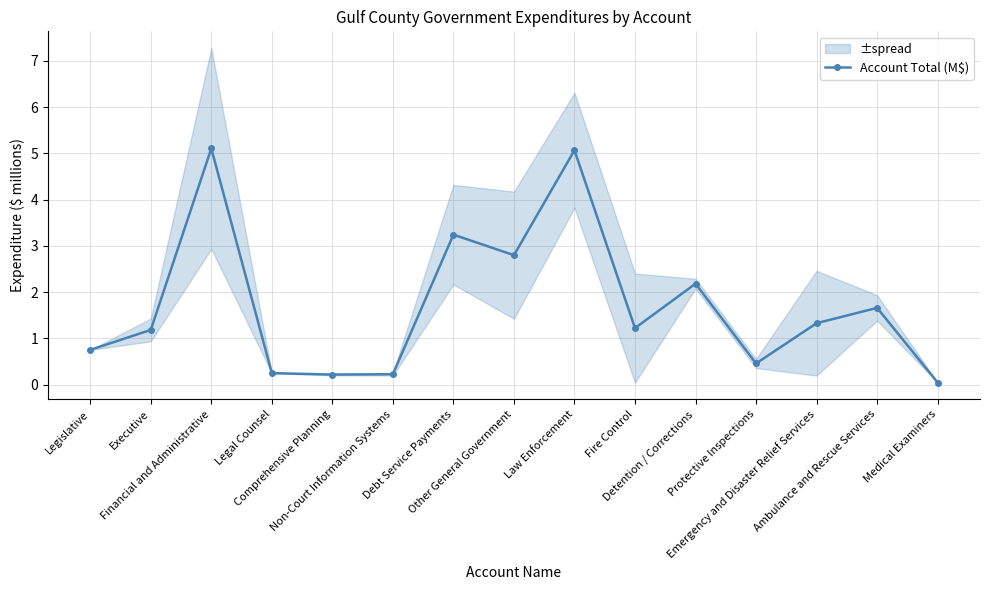

What is the sum of the values at Legal Counsel and Law Enforcement?

5.3